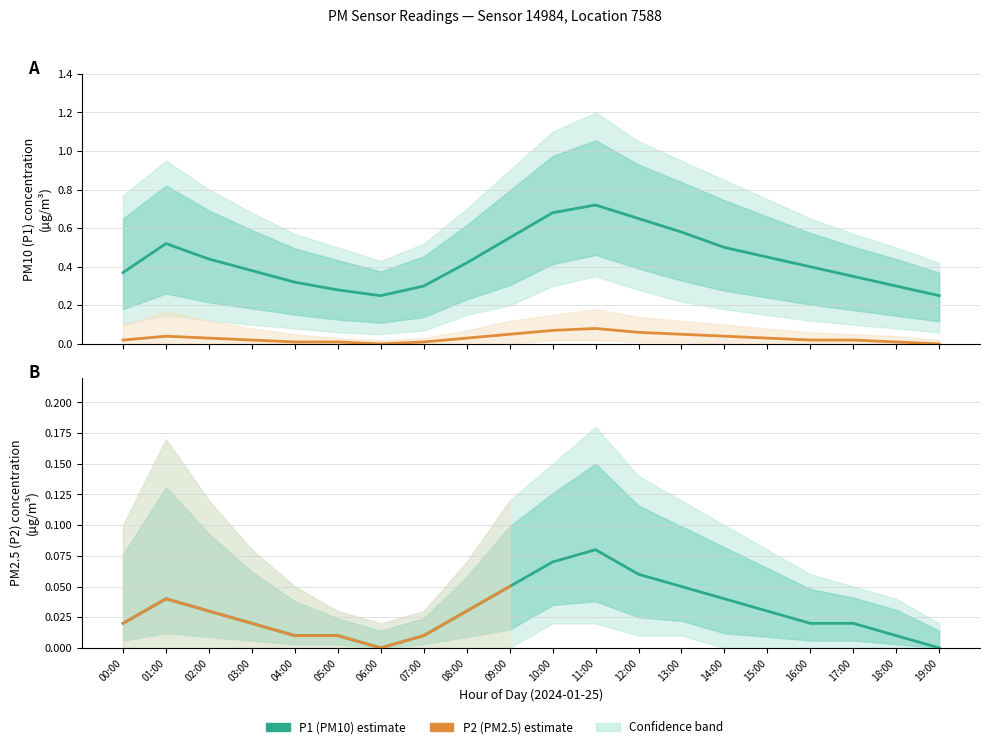

What is the difference between the second highest and second lowest values in the P2 series?

0.1